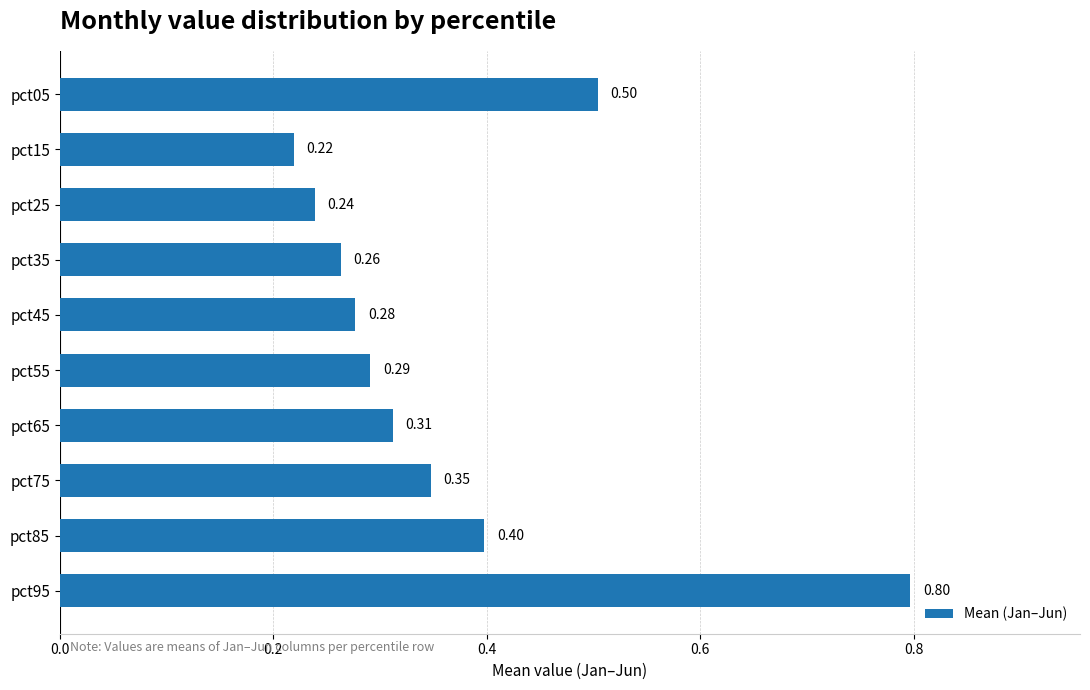

Between pct75 and pct85, which is larger?

pct85